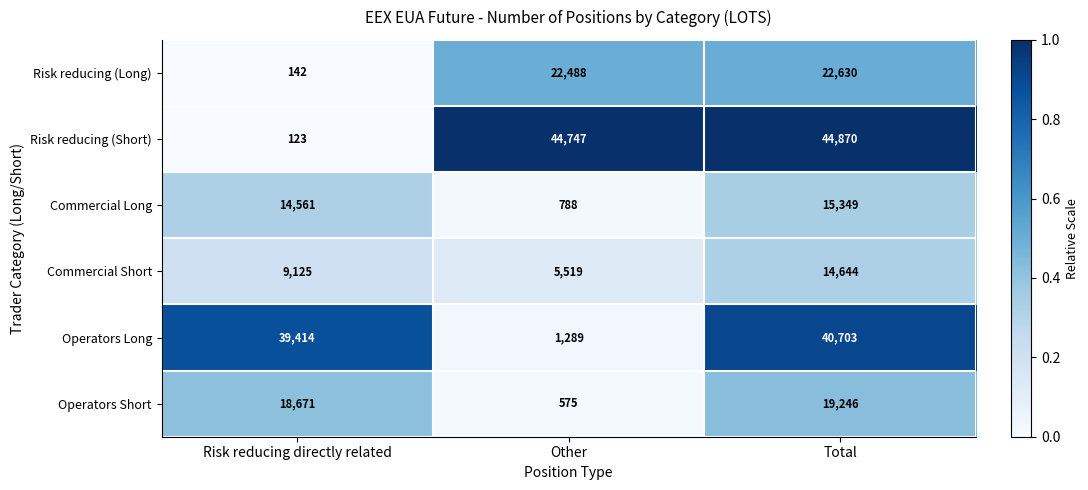

Rank the series by their maximum value, from highest to lowest.

Risk reducing (Short), Operators Long, Risk reducing (Long), Operators Short, Commercial Long, Commercial Short